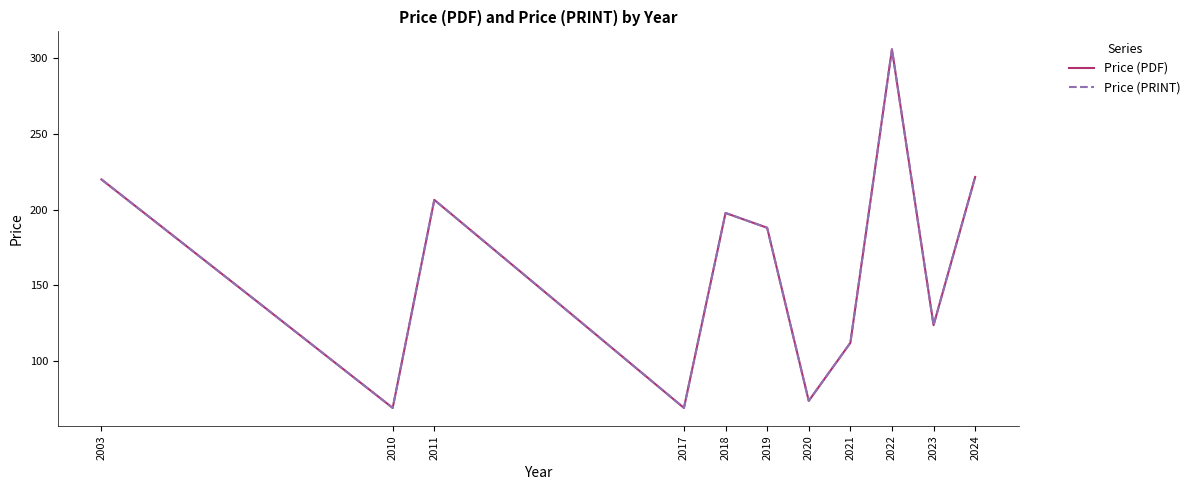

At which category does Price (PDF) reach its first local peak?

2011